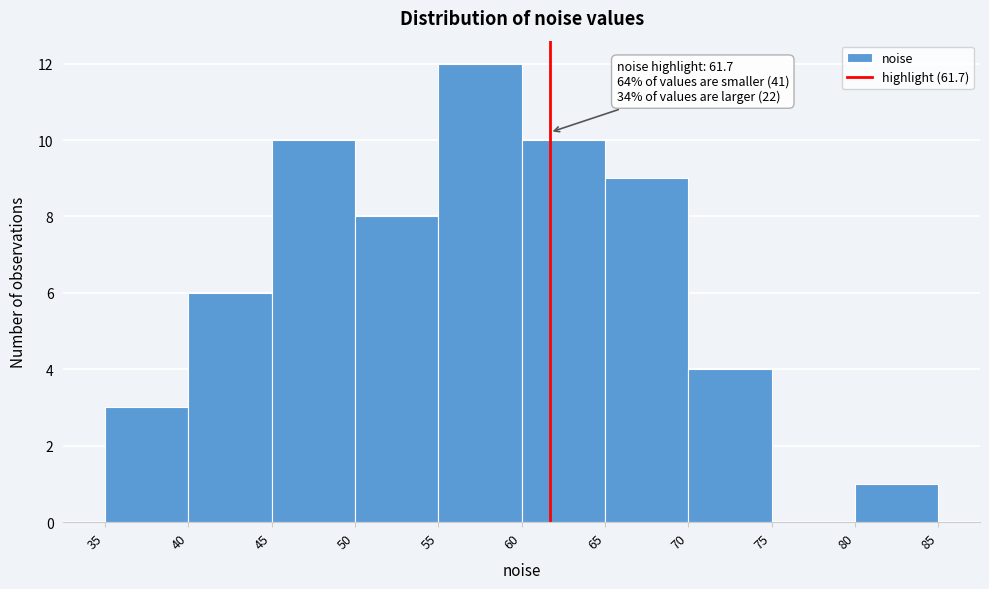

Which range on the x-axis has the tallest bar?

55 to 60